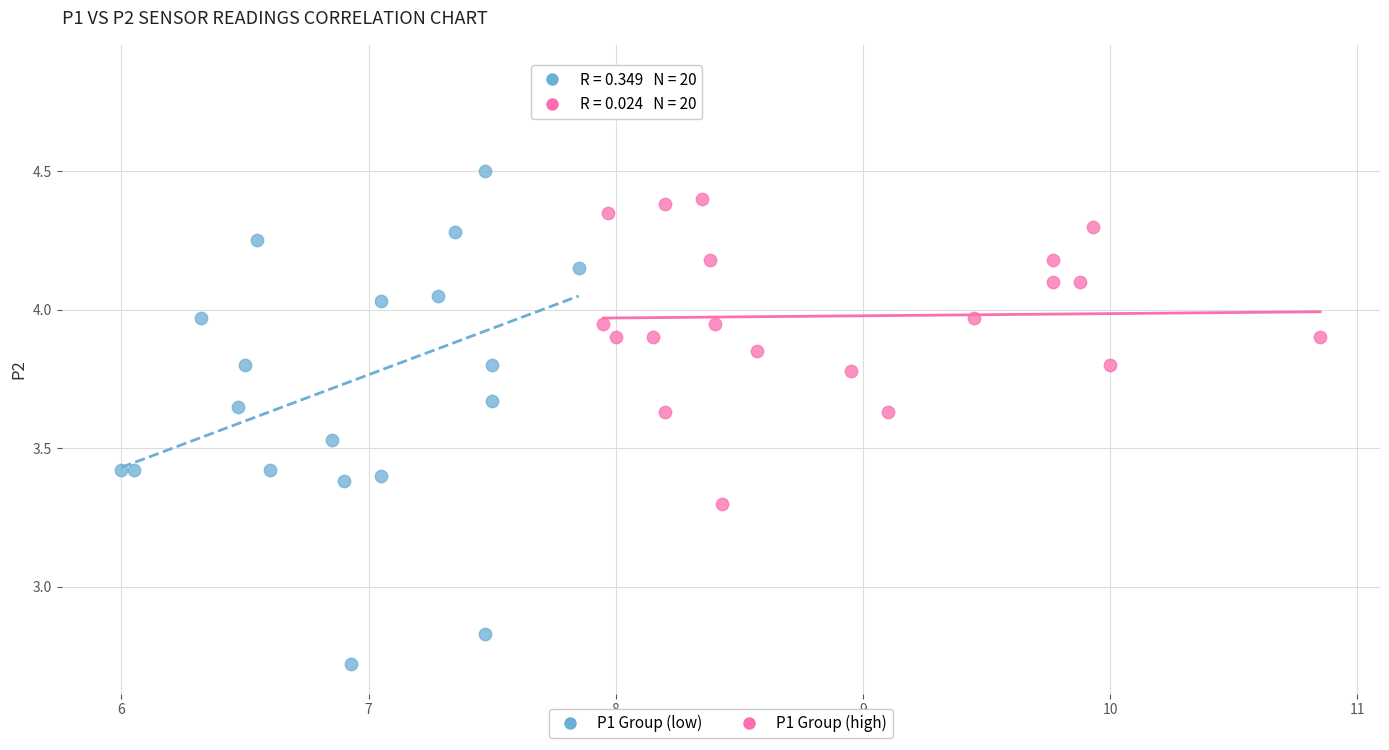

Which series contains the lowest Y value?

P1 Group (low)